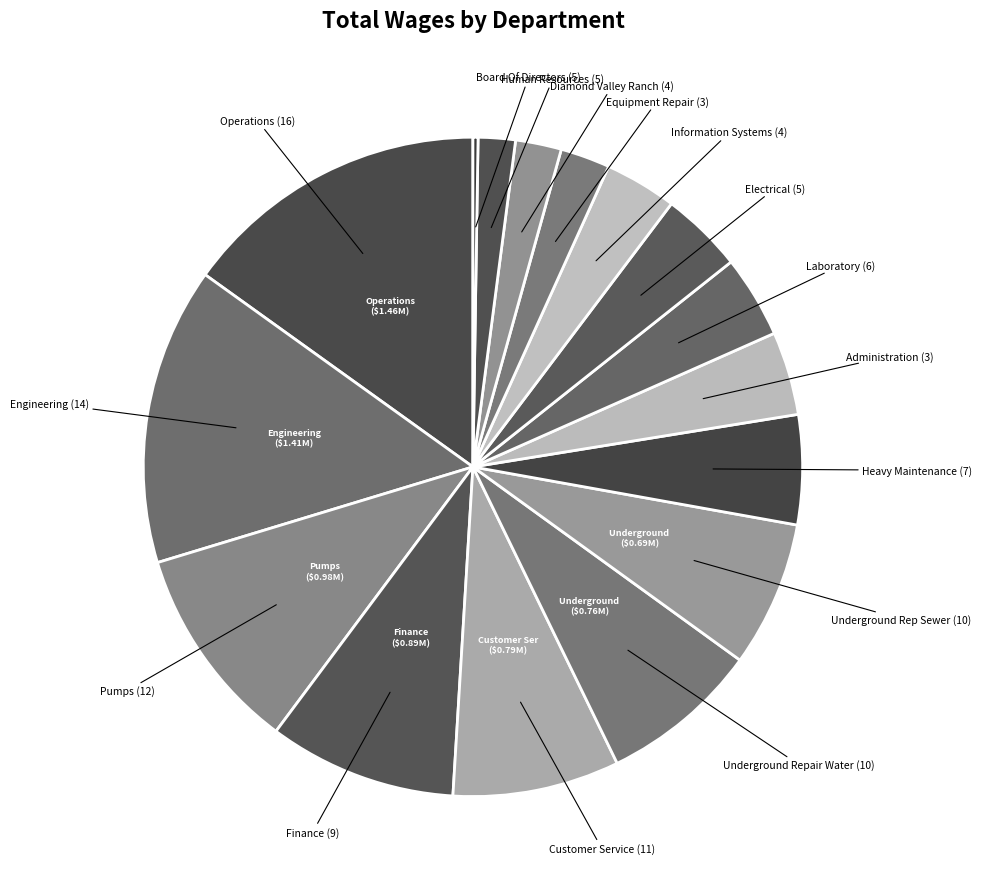

Is there a majority slice in this chart?

No